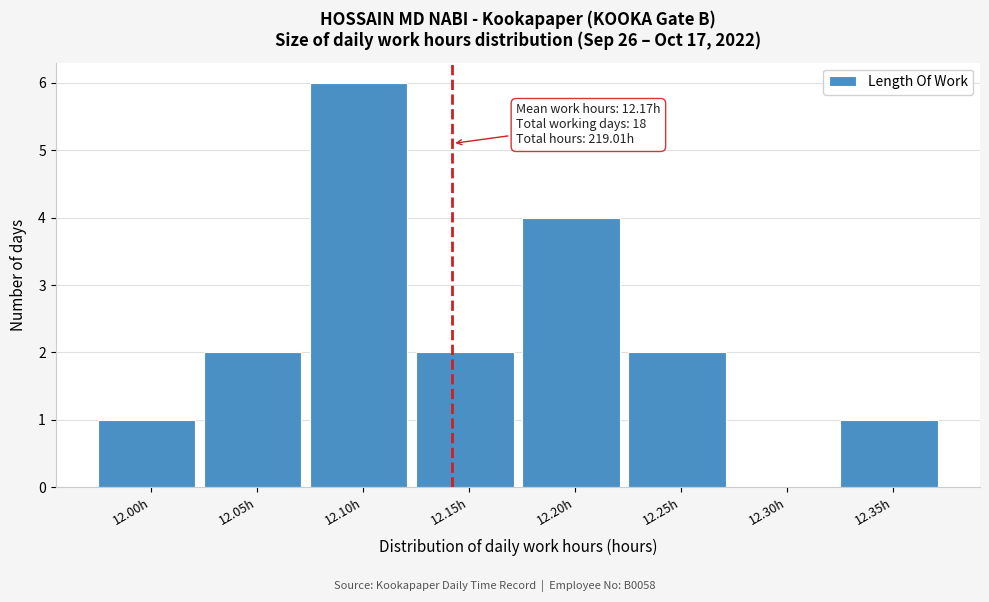

Reading right to left, transcribe all the data shown in this chart.

12.35h=1	12.30h=0	12.25h=2	12.20h=4	12.15h=2	12.10h=6	12.05h=2	12.00h=1